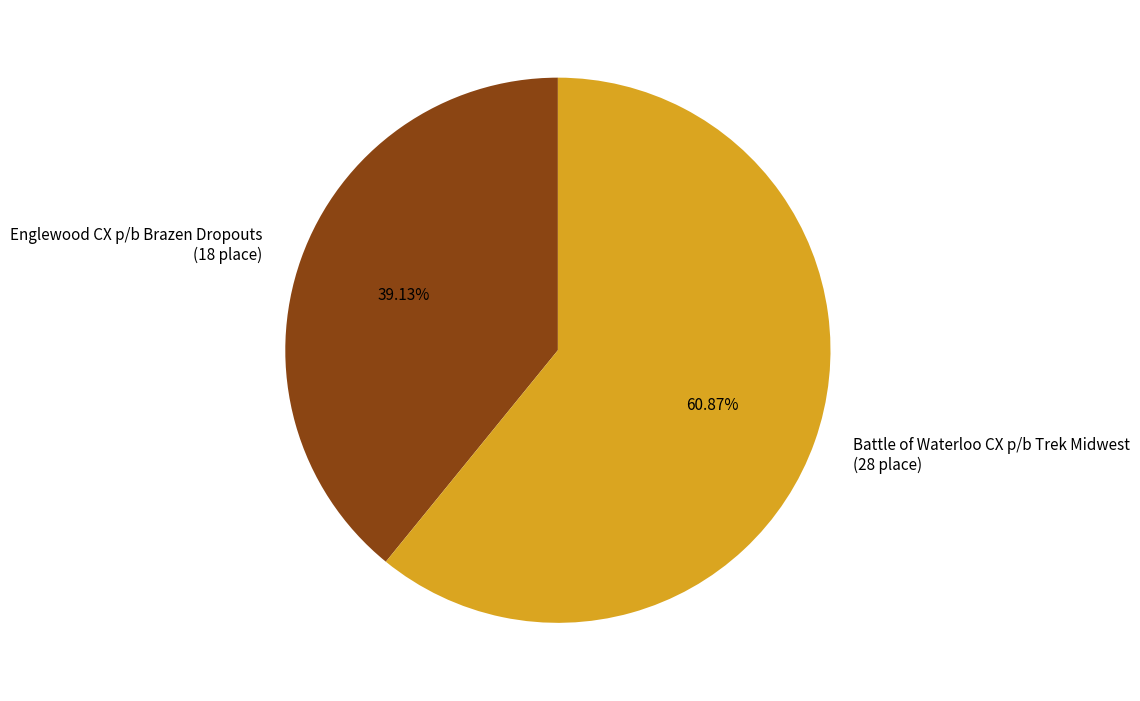

Does any single category account for the majority?

Yes